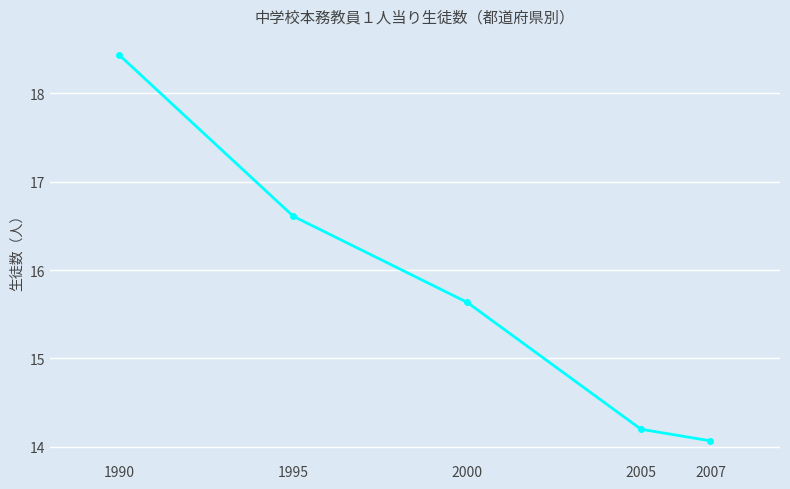

How many lines are shown in the chart?

1